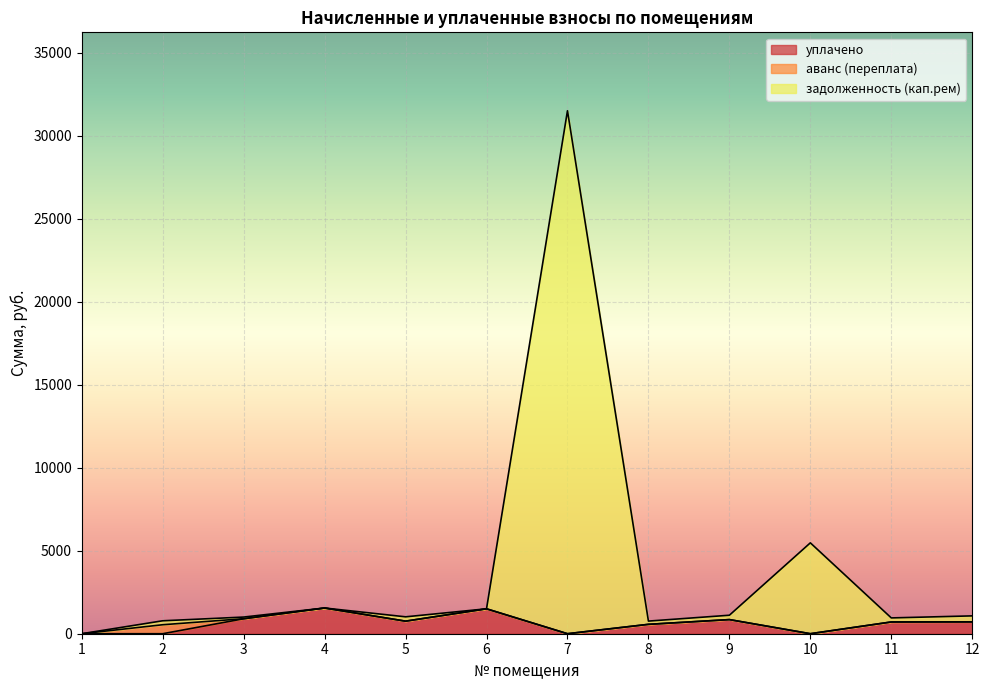

Which label corresponds to the smallest value in the chart?

1